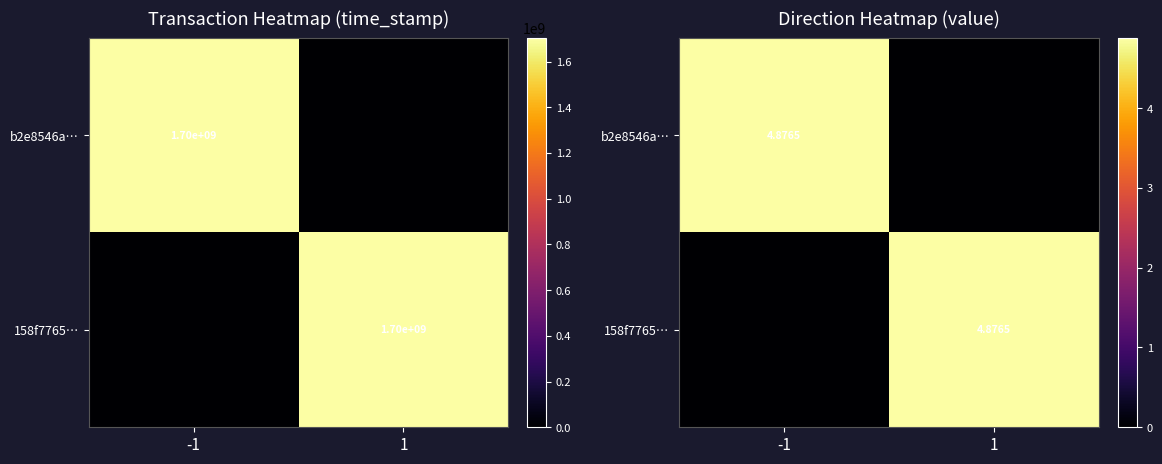

What is the sum of the b2e8546a… values at -1 and 1?

4.9